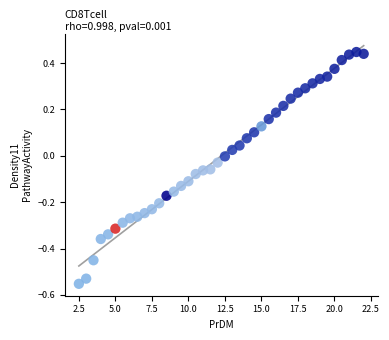

What is the range of X values (max minus min)?

19.5